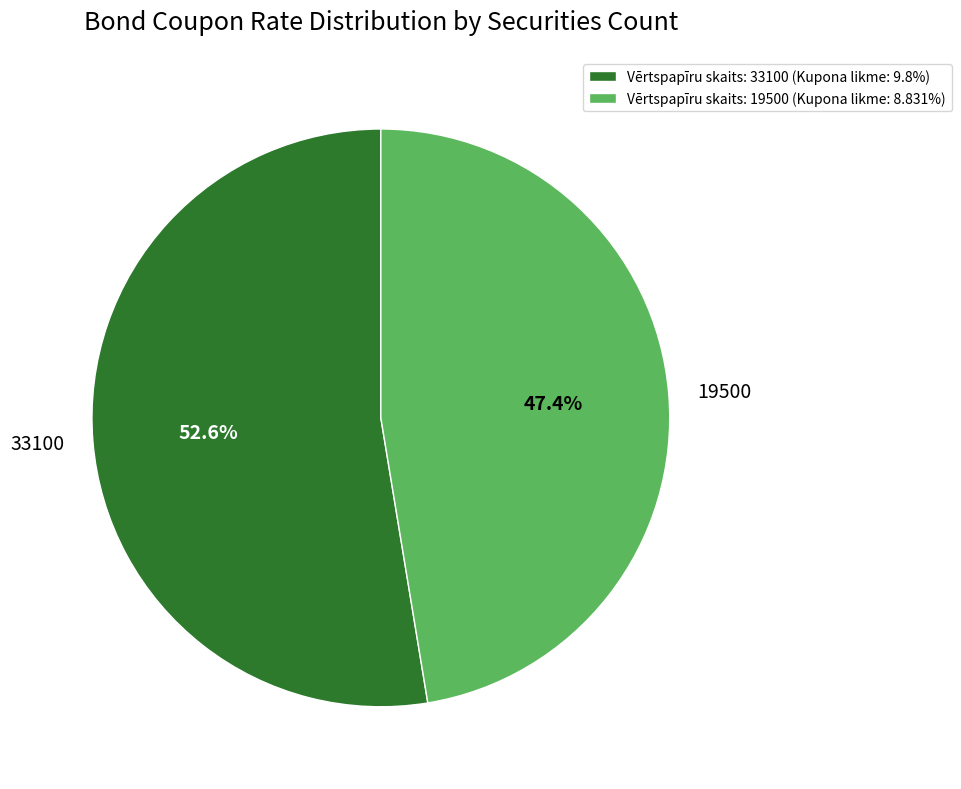

What is the largest slice in the pie chart?

33100